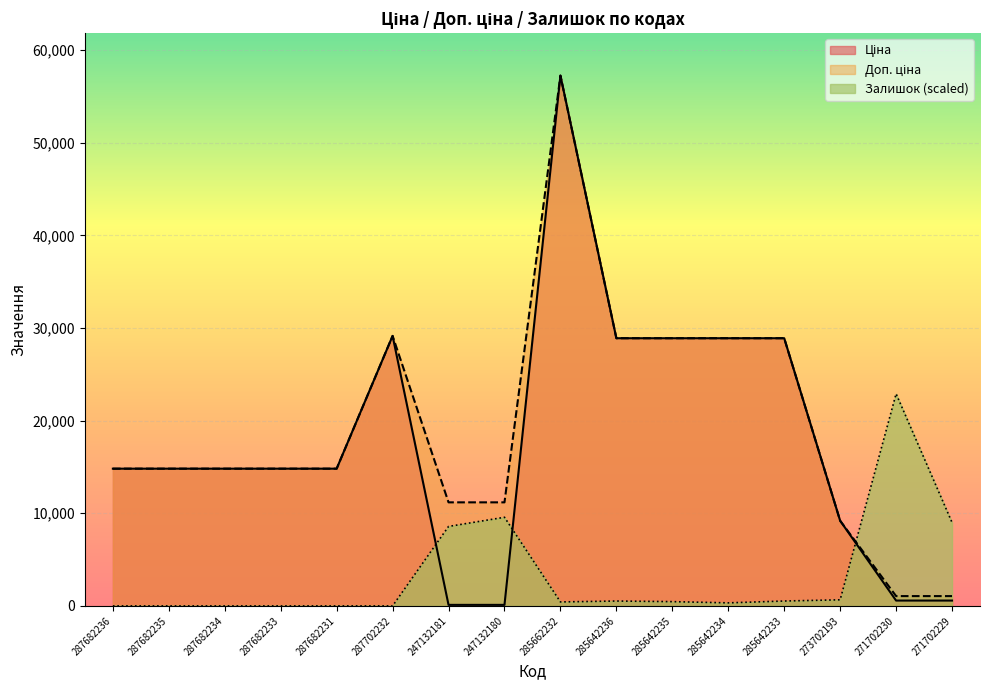

At which label is Ціна closest to 28684?

285642236